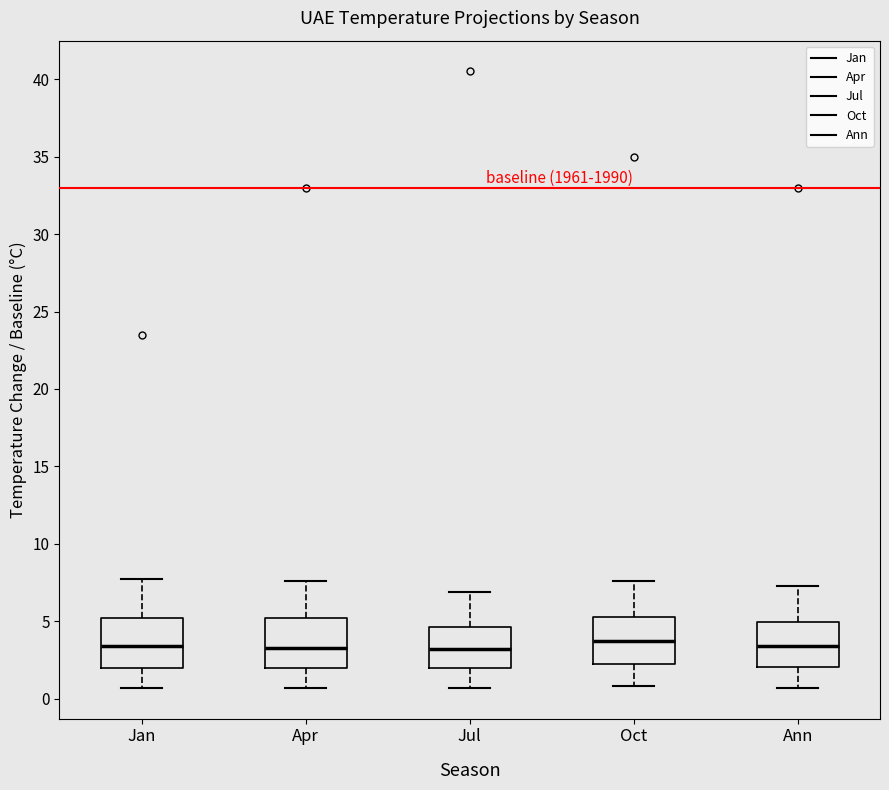

Reading left to right, read every box against the y-axis: the position of its median line, the range the box covers, and the ends of its whiskers. The values are not printed on the chart, so give them approximately, as read against the axis.

Jan: median 3.5, box 2.0 to 5.0, whiskers 0.5 to 7.5
Apr: median 3.5, box 2.0 to 5.0, whiskers 0.5 to 7.5
Jul: median 3.0, box 2.0 to 4.5, whiskers 0.5 to 7.0
Oct: median 3.5, box 2.5 to 5.5, whiskers 1.0 to 7.5
Ann: median 3.5, box 2.0 to 5.0, whiskers 0.5 to 7.5